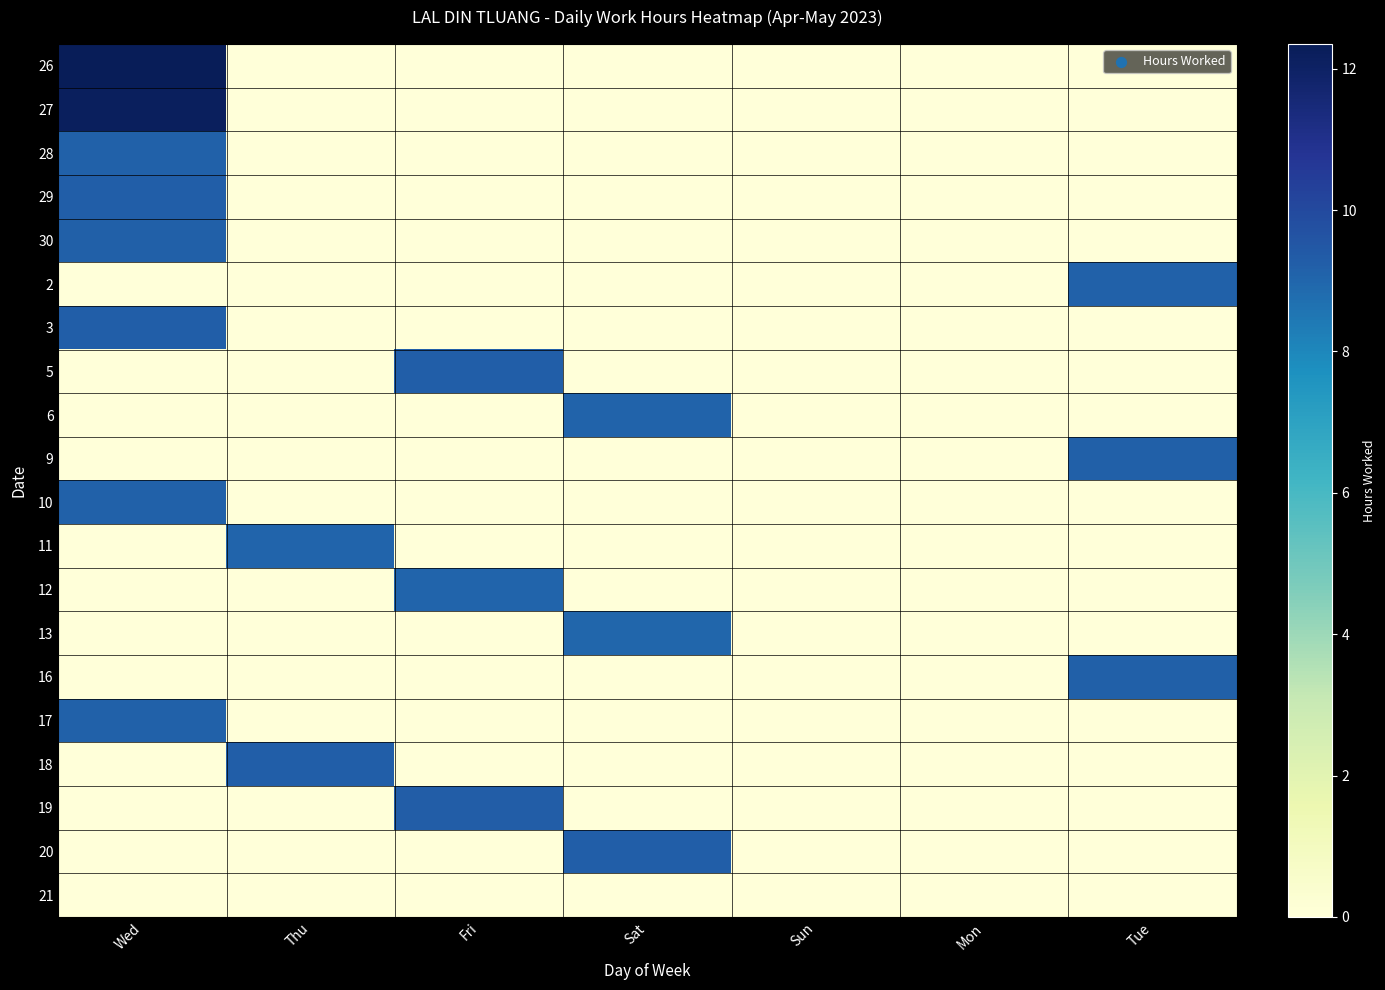

At how many categories does at least one series exceed 9?

5